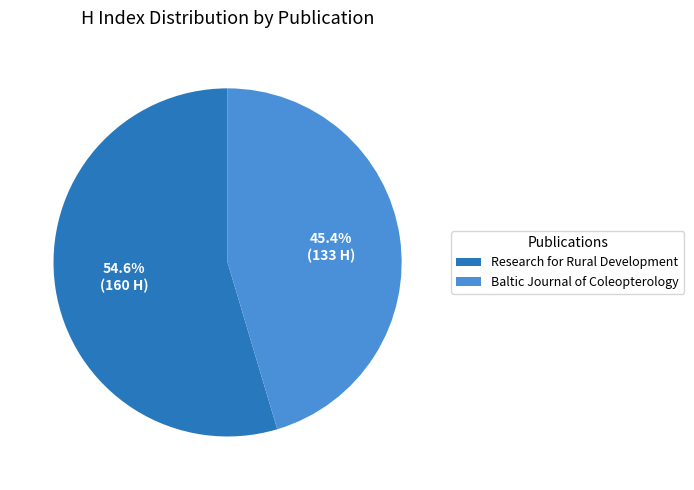

Is Baltic Journal of Coleopterology the majority of the pie?

No